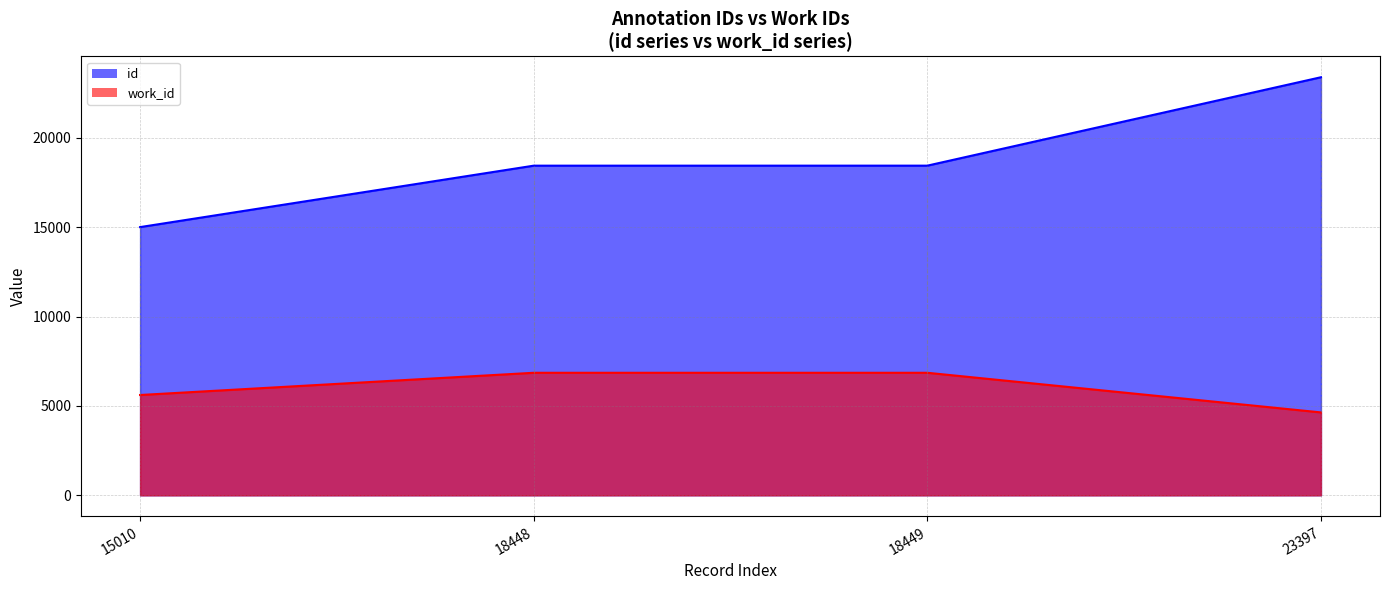

Which series has the largest total across all categories?

id